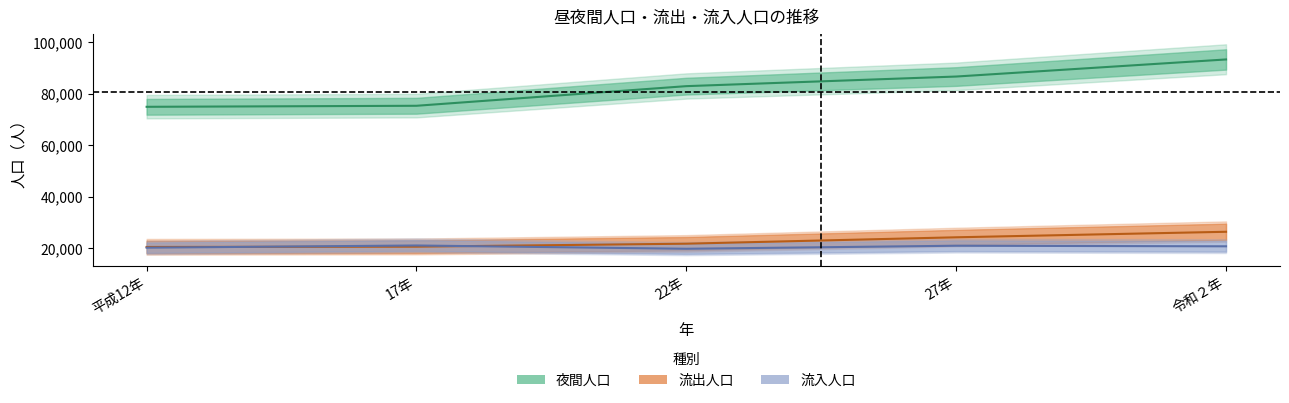

The value of 夜間人口 at 27年 is 124047. True or false?

False